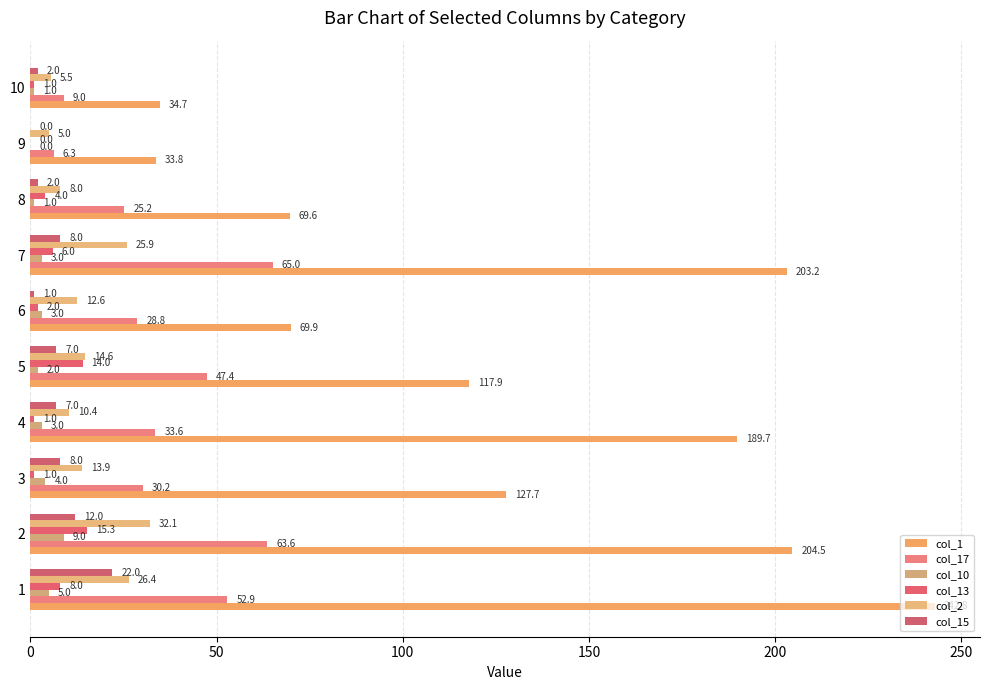

Which series has the largest total across all categories?

col_1